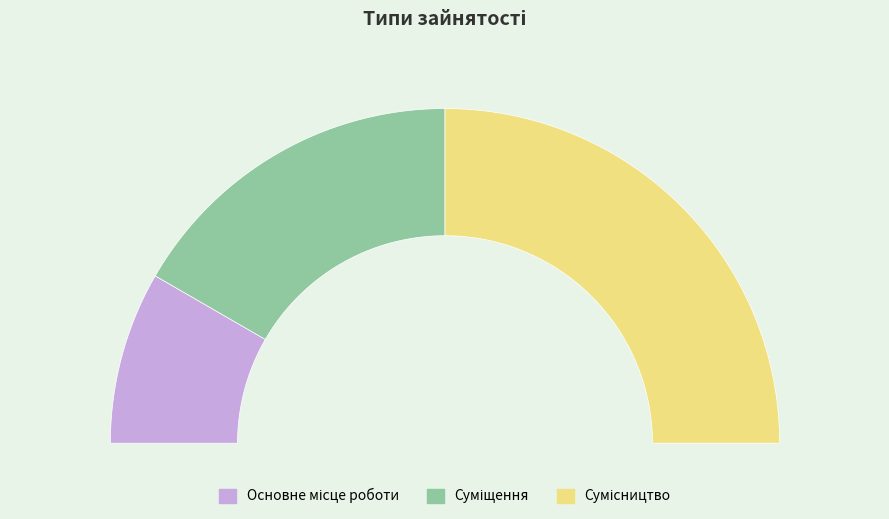

Rank the categories by value from highest to lowest.

Сумісництво, Суміщення, Основне місце роботи